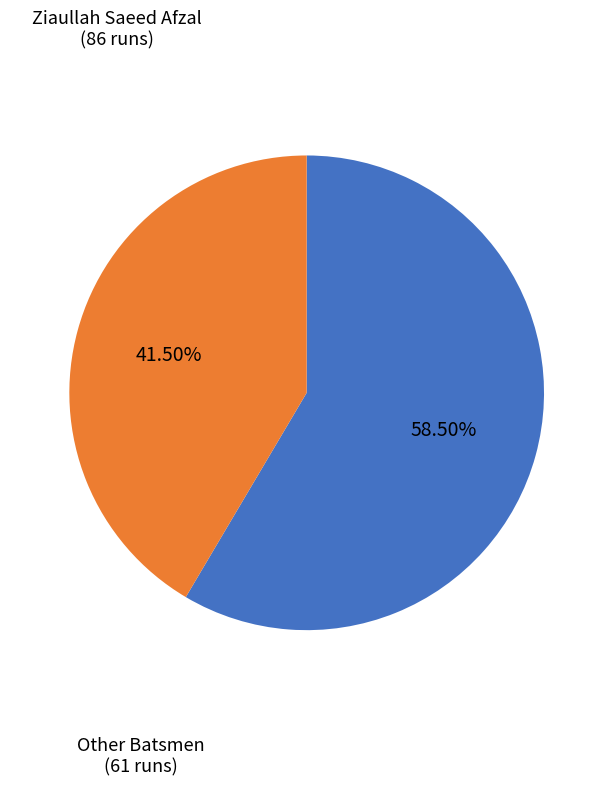

What is the ratio of the value at Ziaullah Saeed Afzal (86 runs) to the value at Other Batsmen (61 runs)?

1.4